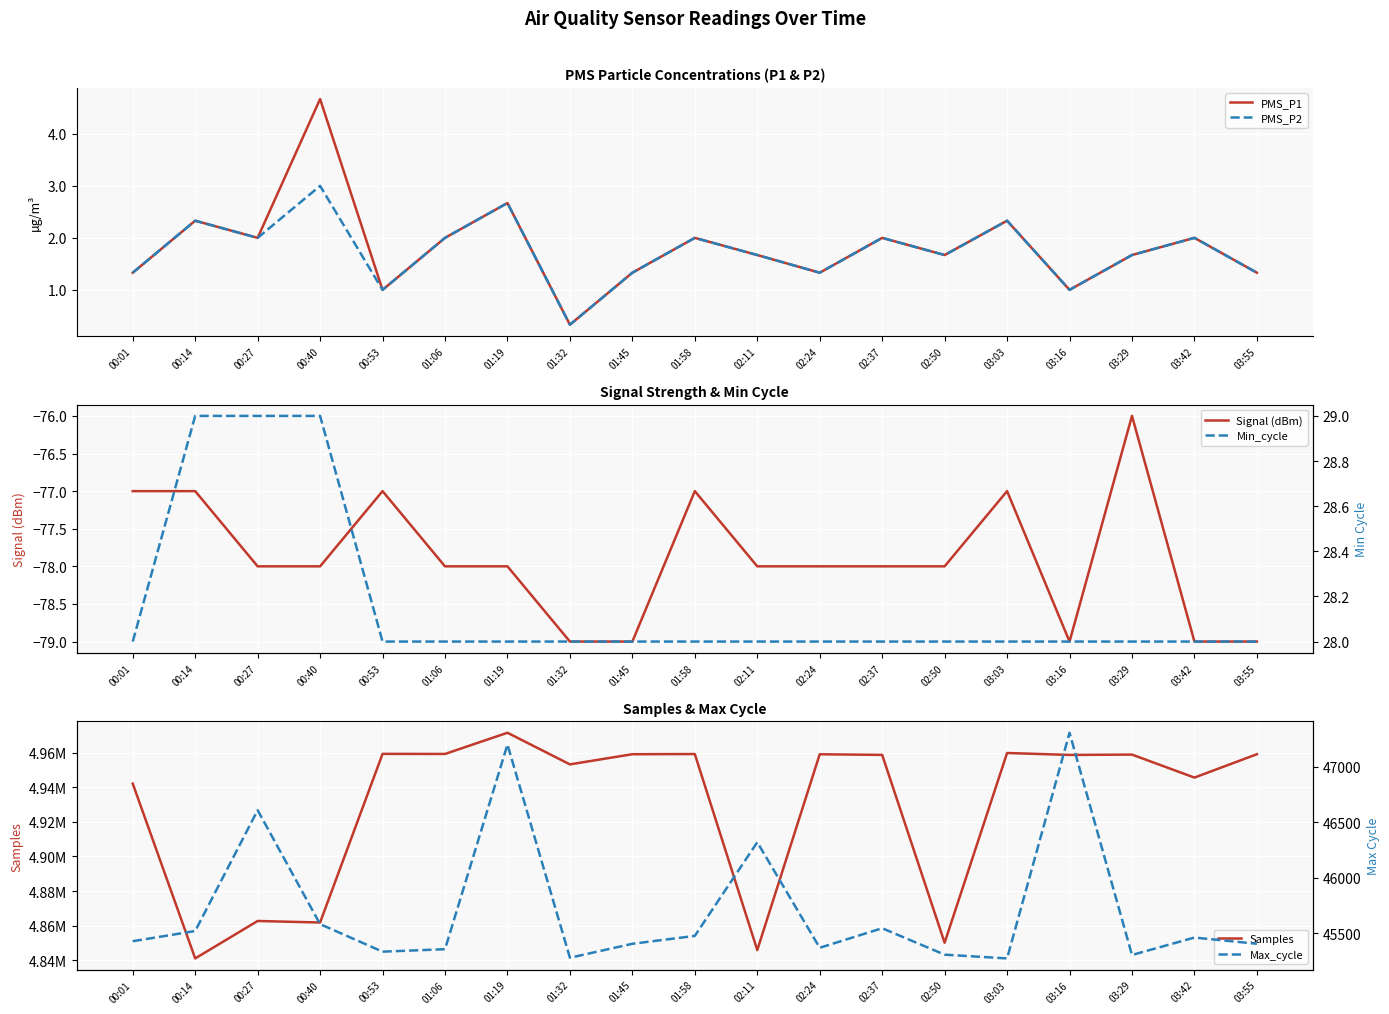

The Max_cycle series shows 45546.0 at 02:37. True or false?

True